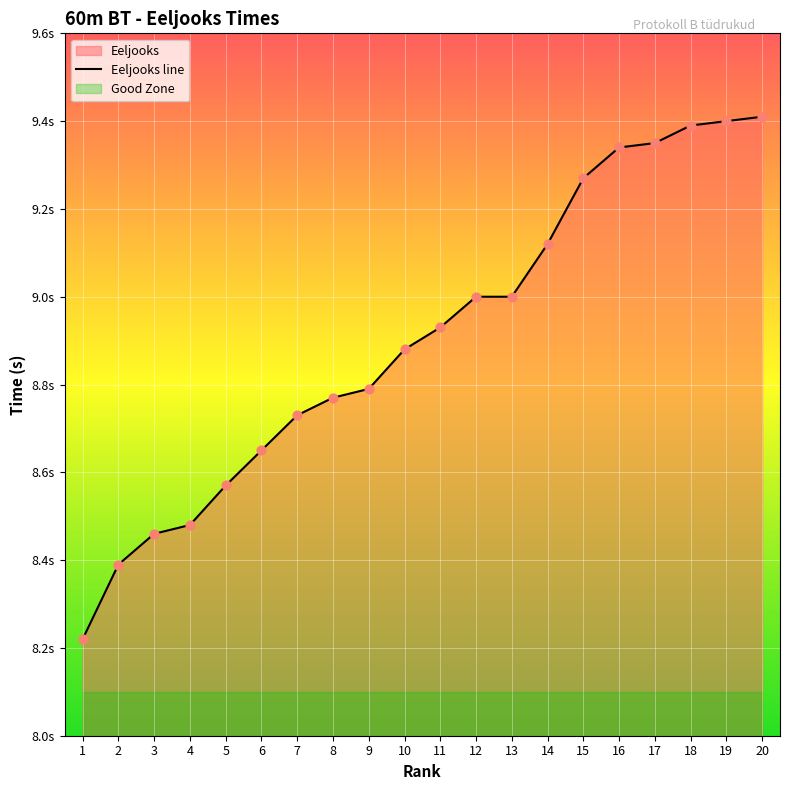

What is the change in value from 2 to 13?

+0.6